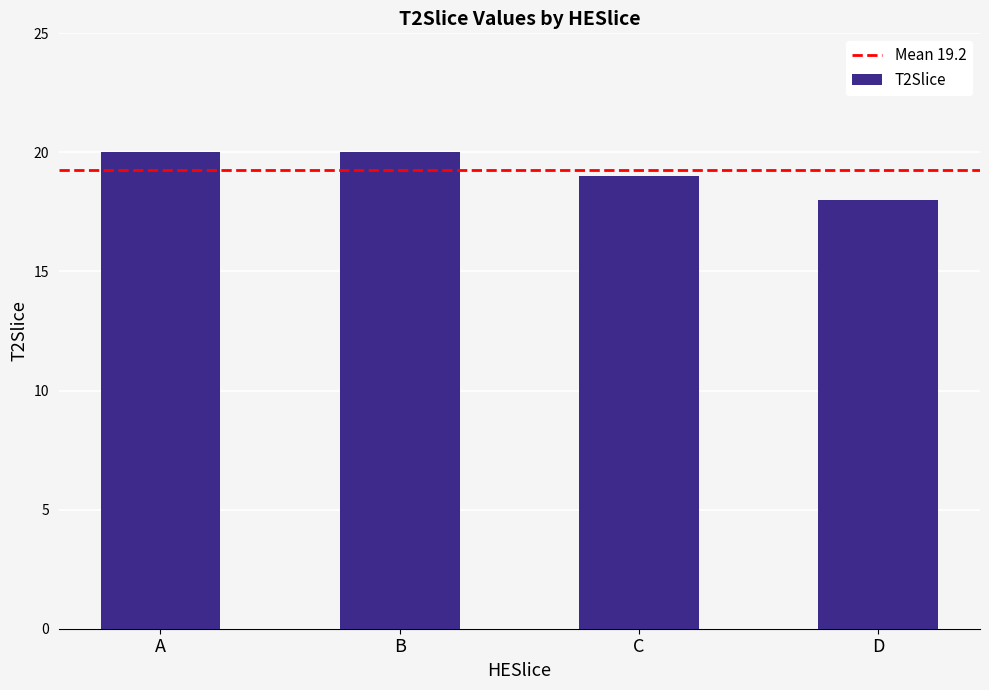

What value does the data have at D?

18